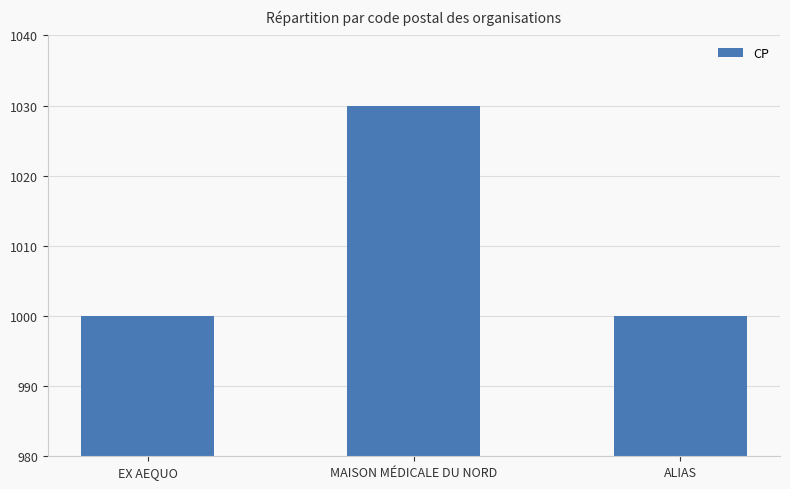

What is the smallest value displayed?

1000